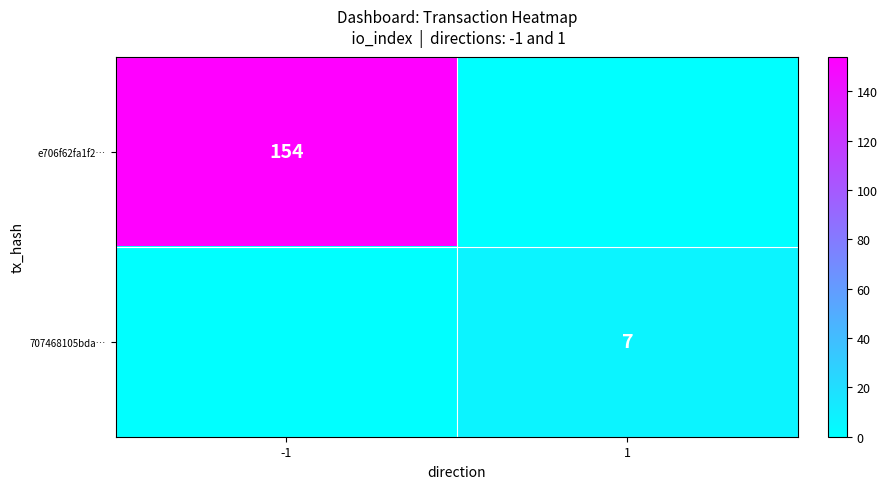

The 707468105bda… series shows 11 at 1. True or false?

False